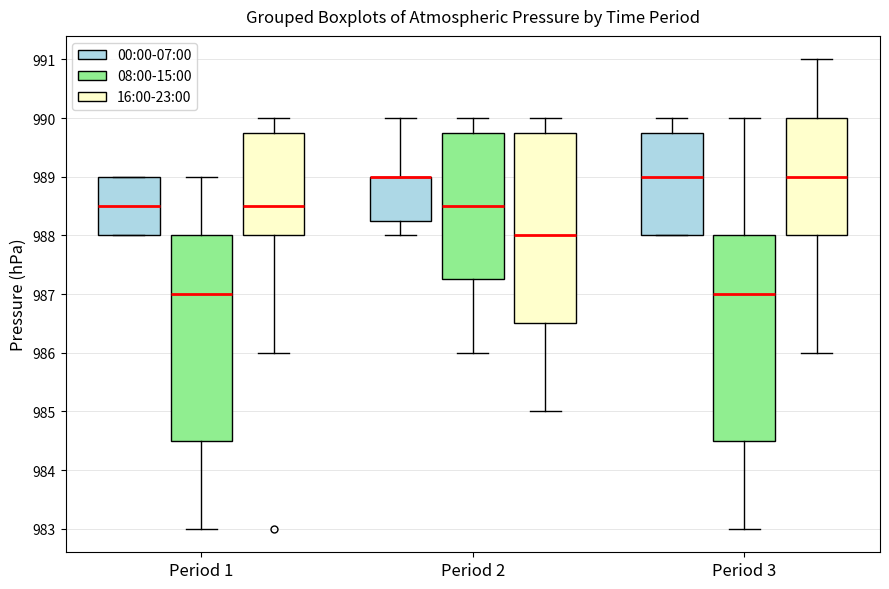

Reading left to right, transcribe this box plot: for each box, give where its median line is, the range the box spans, and where its two whiskers end, as read against the y-axis. The values are not printed on the chart, so give them approximately, as read against the axis.

Period 1 (00:00-07:00): median 988.5, box 988.0 to 989.0, whiskers 988.0 to 989.0
Period 1 (08:00-15:00): median 987.0, box 984.5 to 988.0, whiskers 983.0 to 989.0
Period 1 (16:00-23:00): median 988.5, box 988.0 to 989.8, whiskers 986.0 to 990.0
Period 2 (00:00-07:00): median 989.0 (drawn on the box's upper edge), box 988.3 to 989.0, whiskers 988.0 to 990.0
Period 2 (08:00-15:00): median 988.5, box 987.3 to 989.8, whiskers 986.0 to 990.0
Period 2 (16:00-23:00): median 988.0, box 986.5 to 989.8, whiskers 985.0 to 990.0
Period 3 (00:00-07:00): median 989.0, box 988.0 to 989.8, whiskers 988.0 to 990.0
Period 3 (08:00-15:00): median 987.0, box 984.5 to 988.0, whiskers 983.0 to 990.0
Period 3 (16:00-23:00): median 989.0, box 988.0 to 990.0, whiskers 986.0 to 991.0